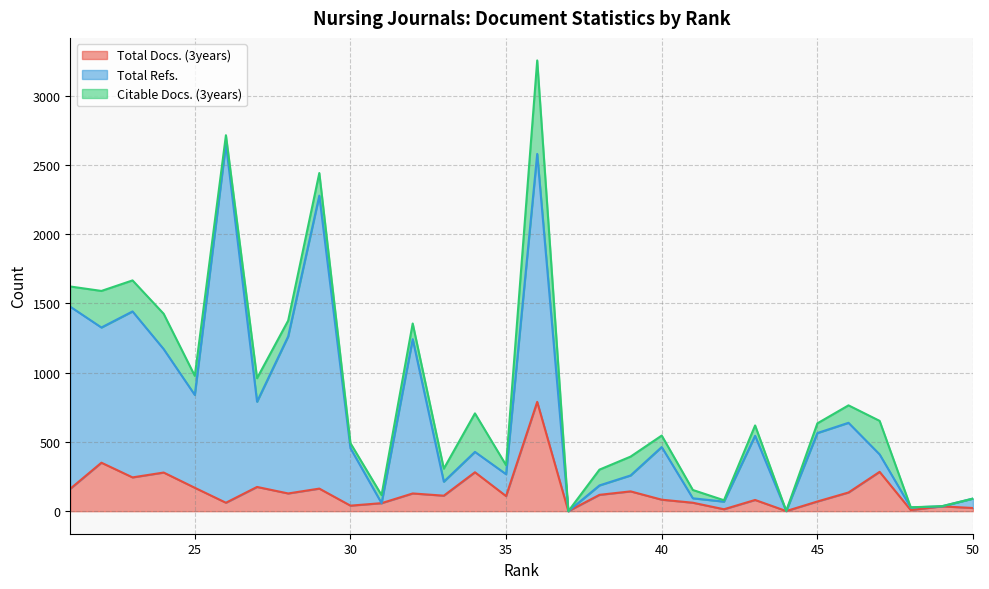

How many data points in Total Docs. (3years) are less than 118?

15